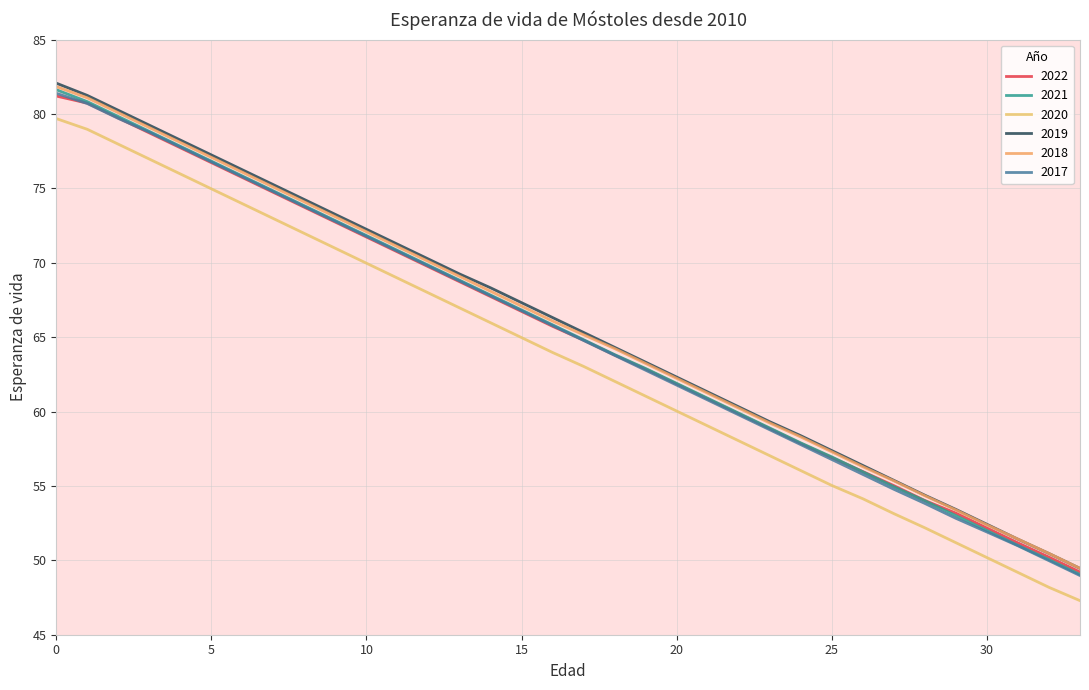

Which label corresponds to the smallest value in the chart?

33